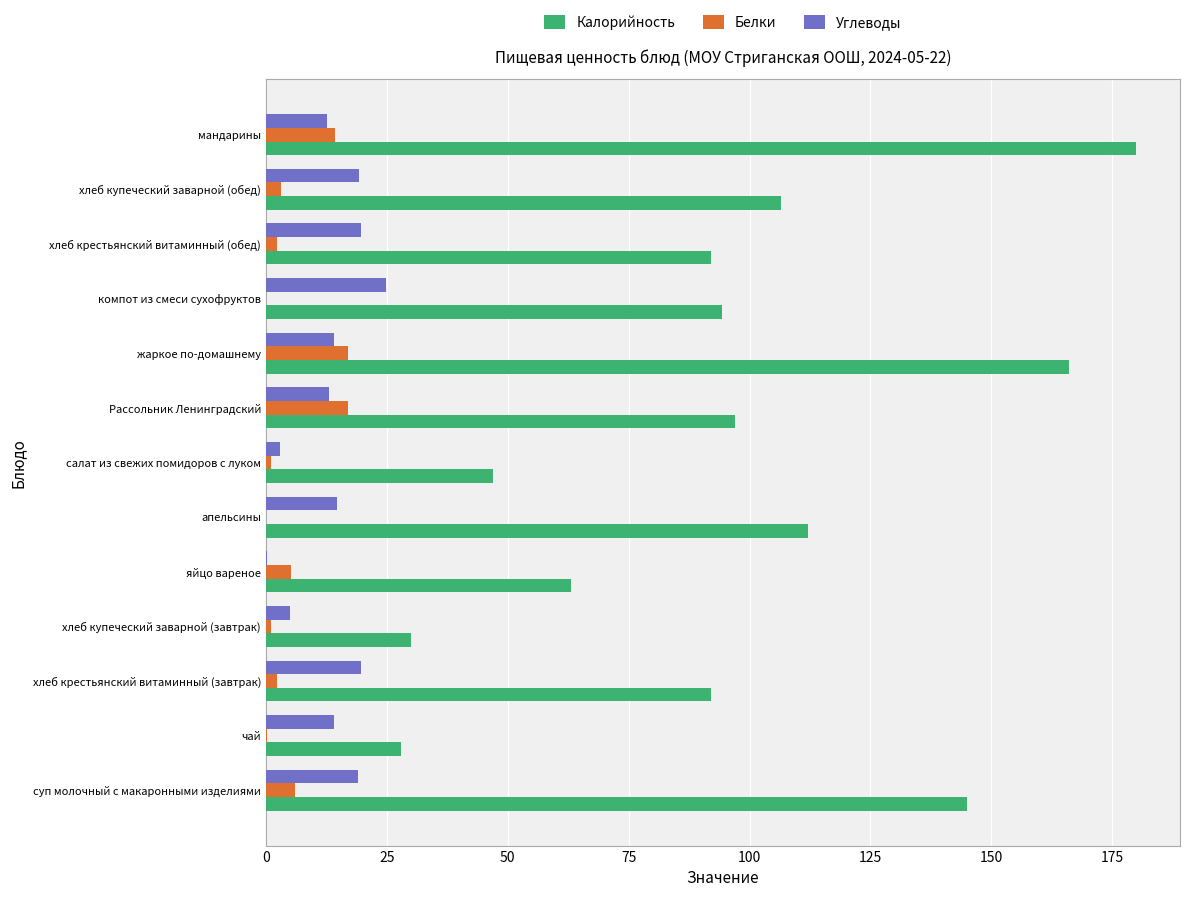

Between Рассольник Ленинградский and жаркое по-домашнему, which series saw the biggest shift?

Калорийность